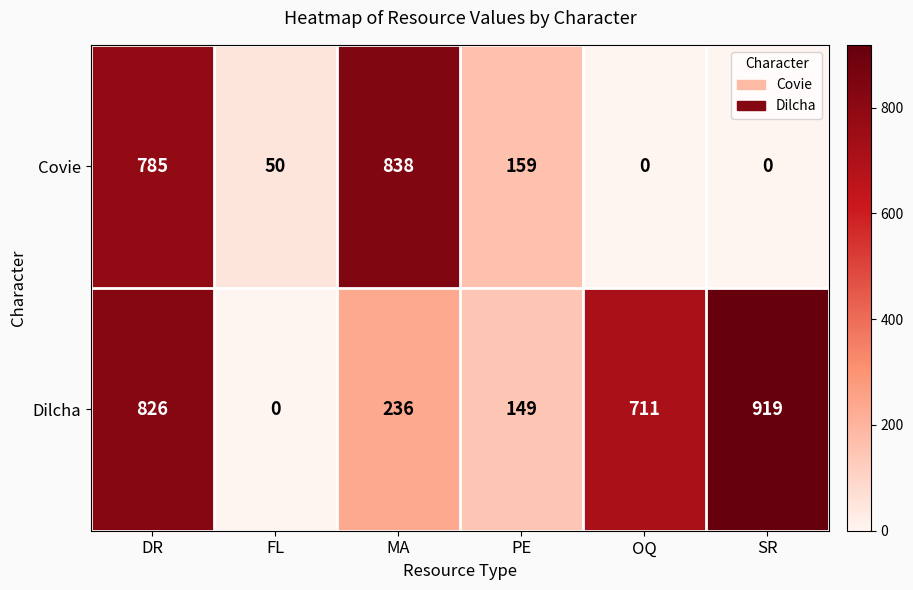

What is the difference between the highest and lowest values at PE?

10